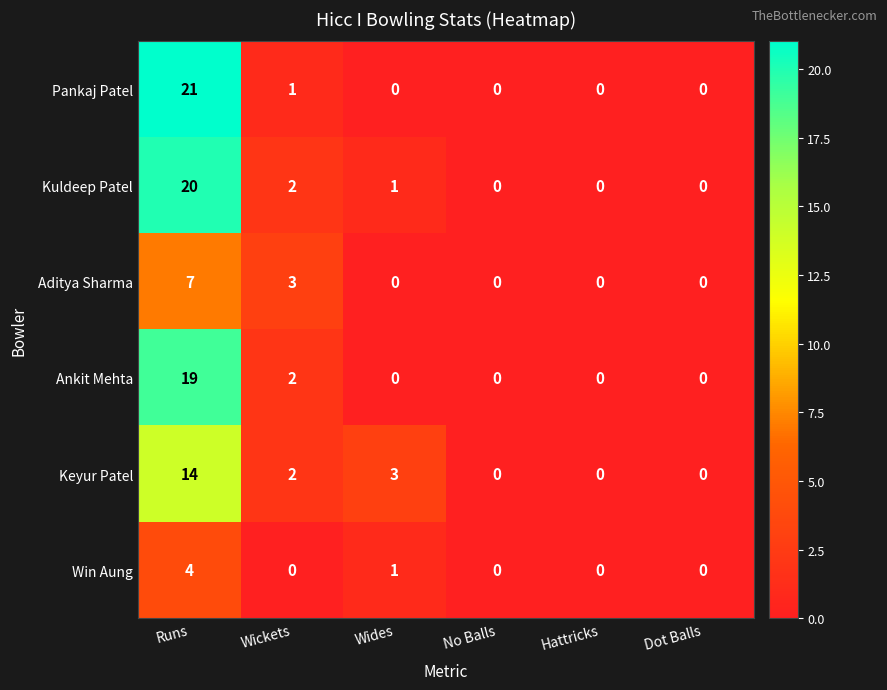

How many data points does each series have?

6